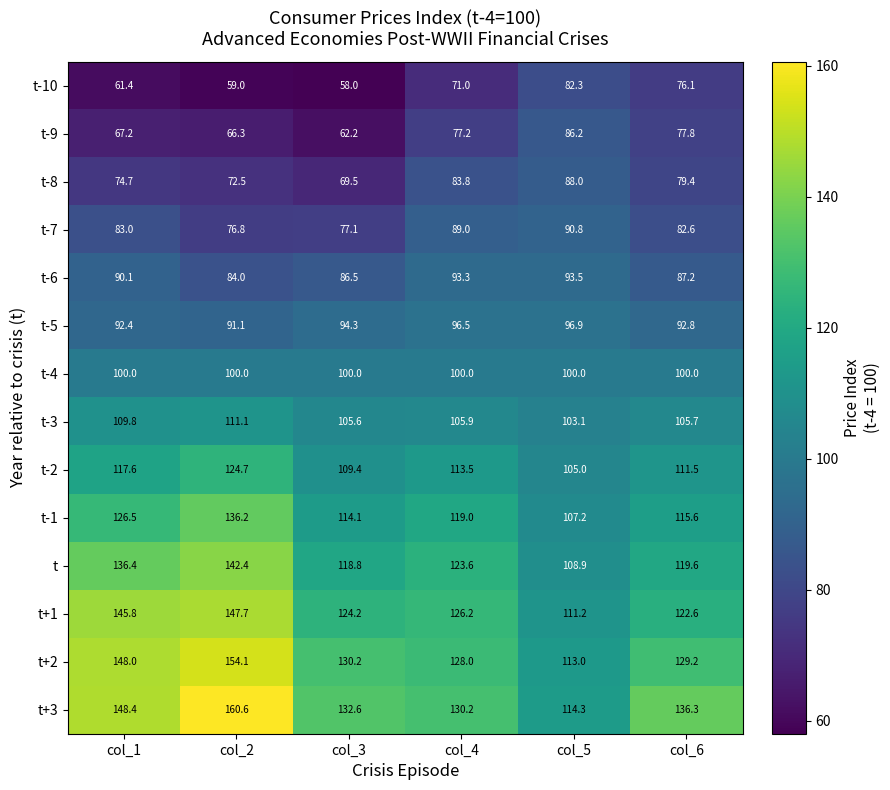

Which series has the largest total across all categories?

t+3